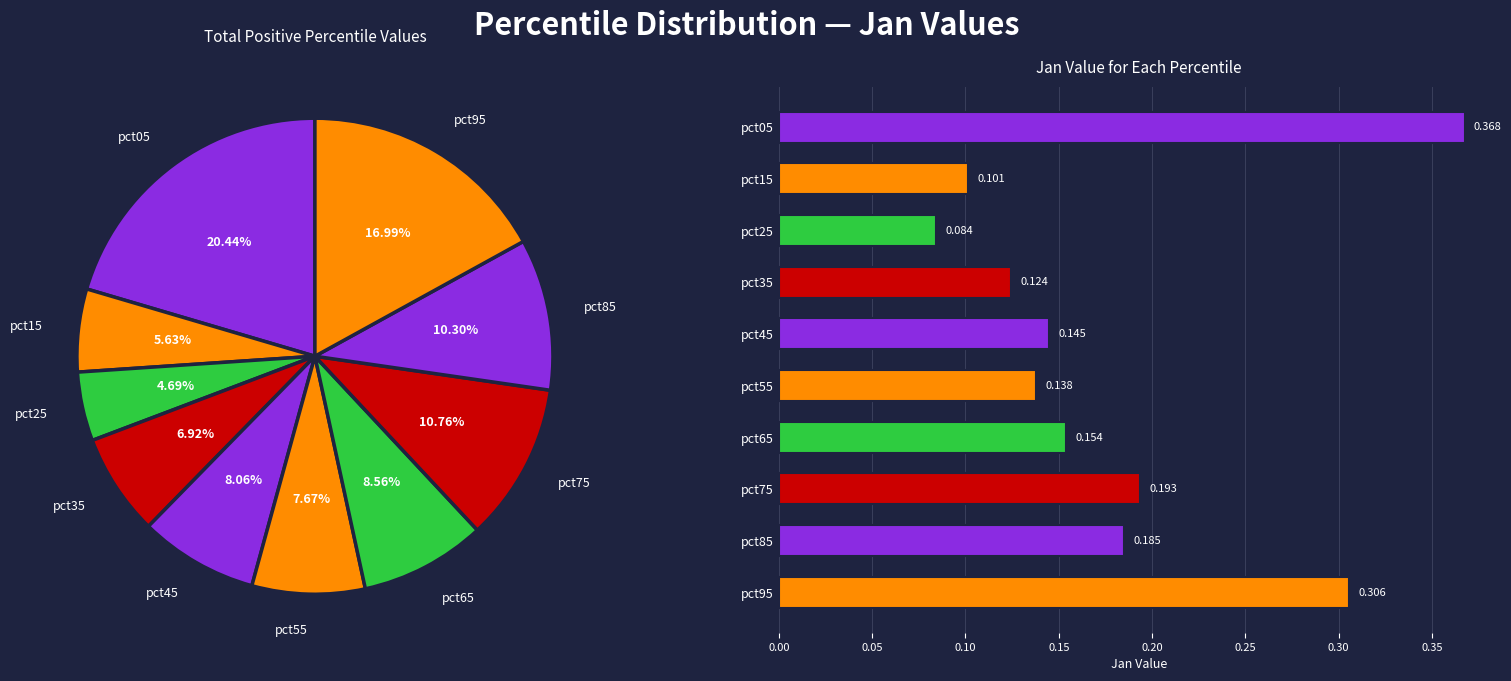

Which slice is the largest?

pct05